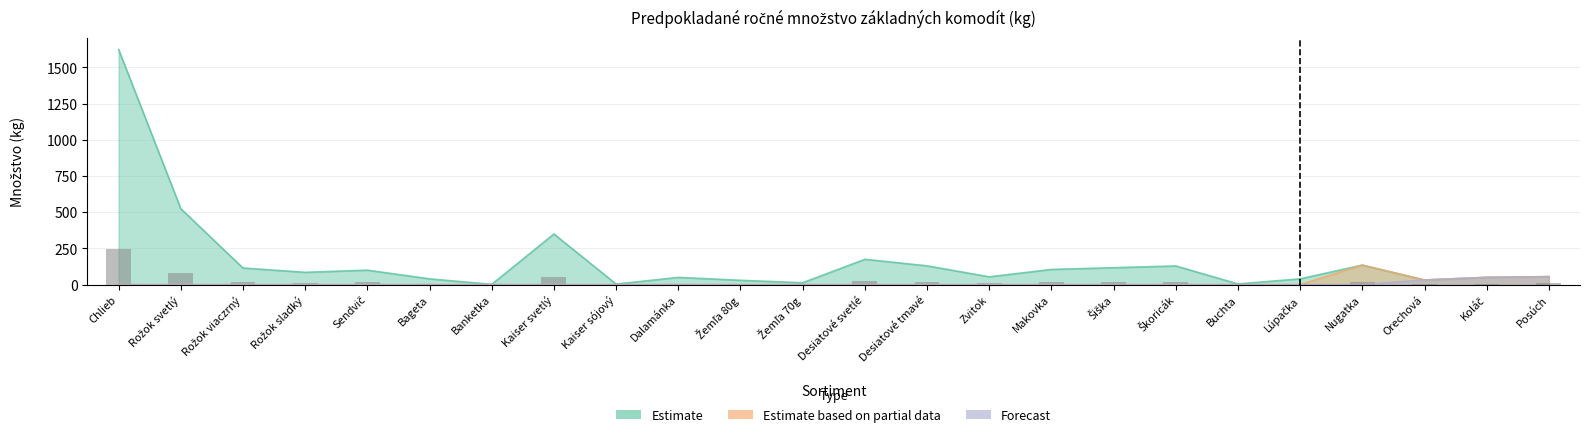

Which series has the largest total across all categories?

Estimate